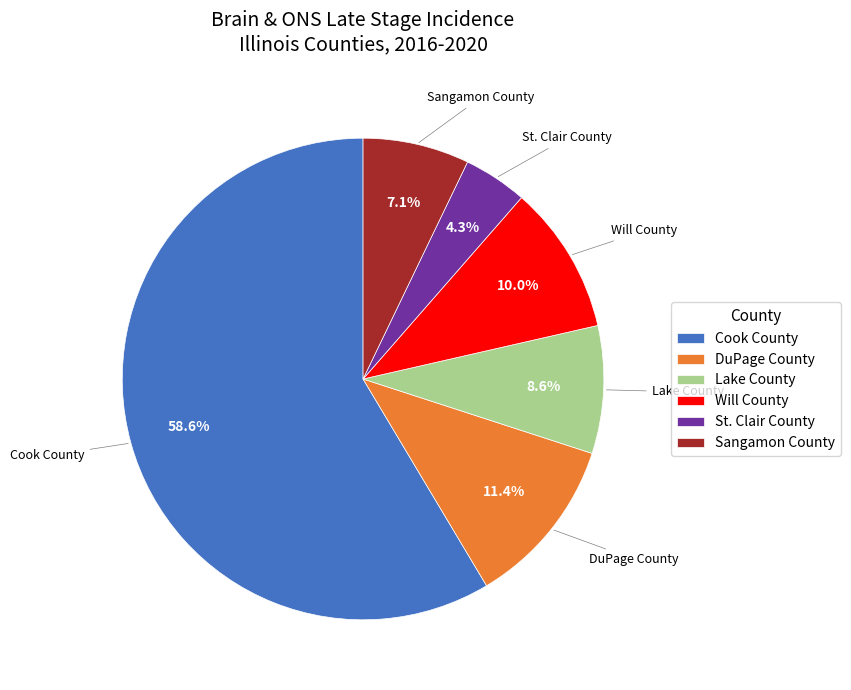

How many segments does this pie chart have?

6